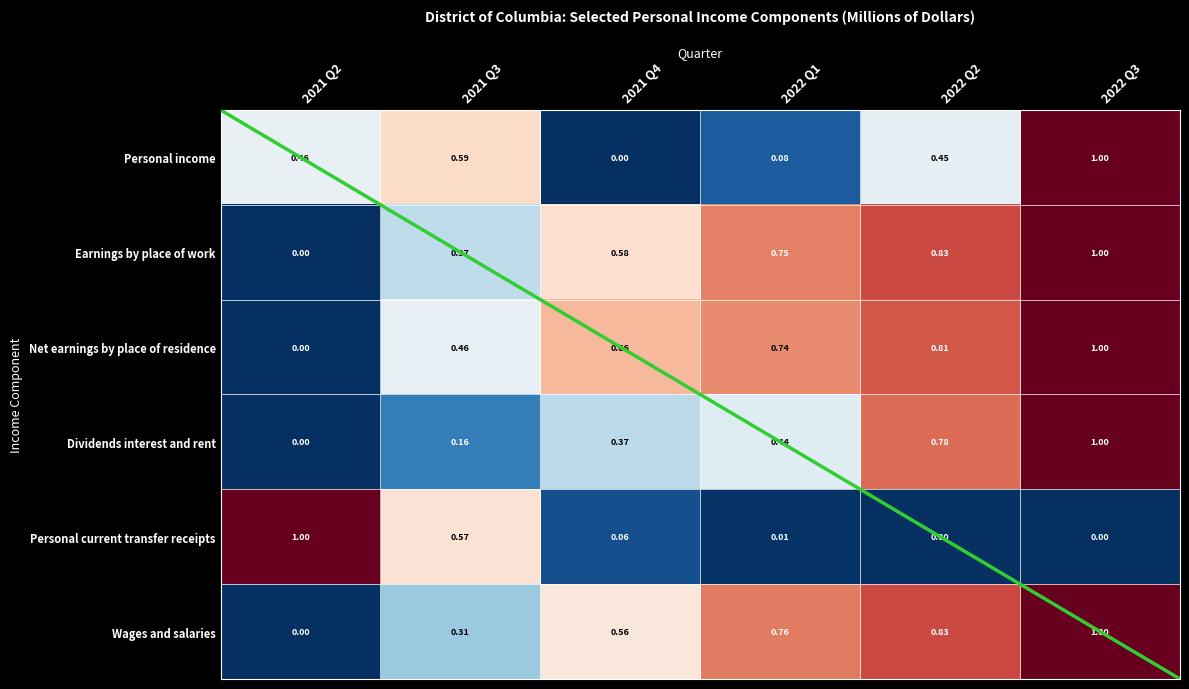

Which has a higher value, 2021 Q3 or 2021 Q4?

2021 Q3